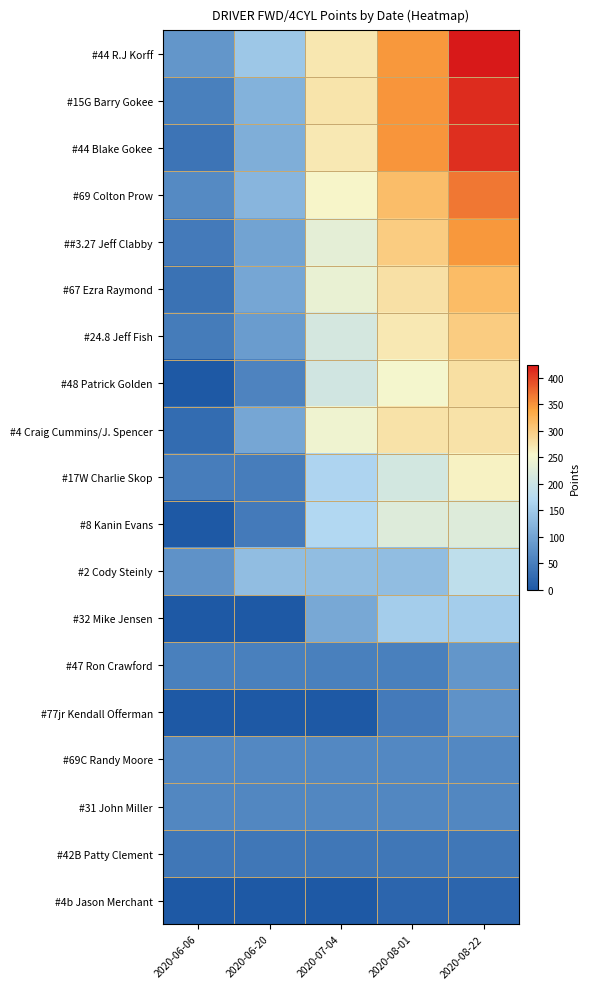

What is the greatest value displayed?

425